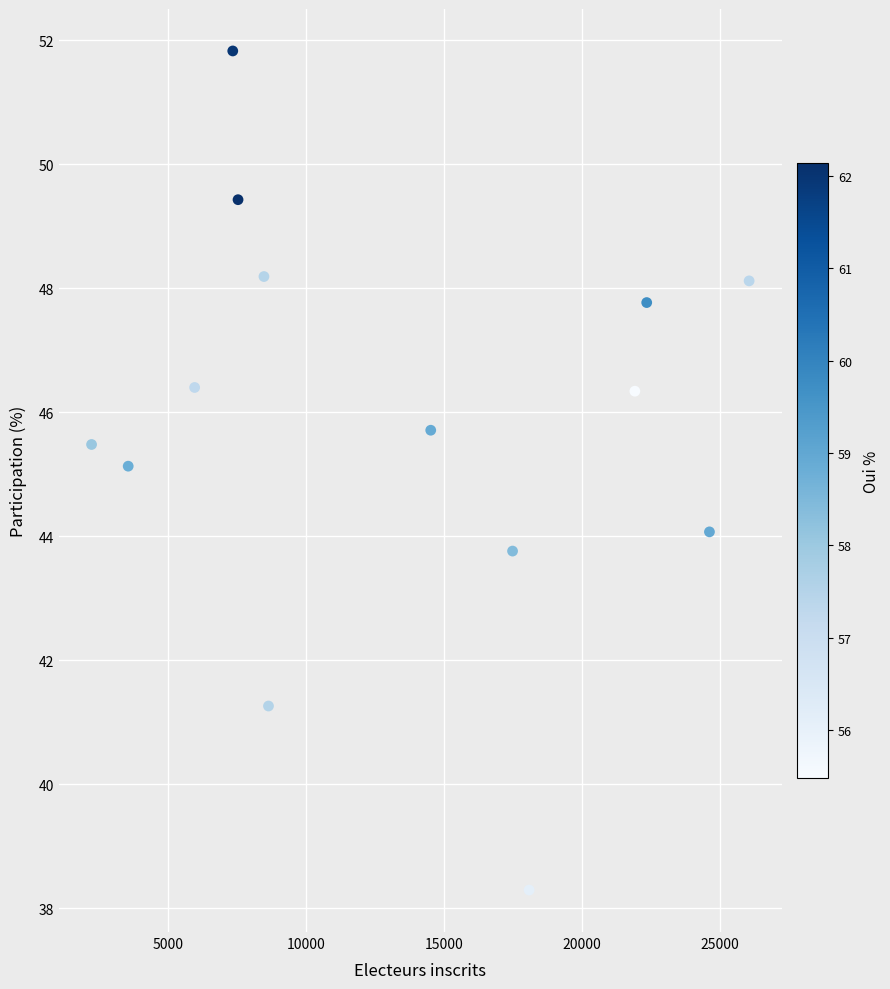

What is the range of X values (max minus min)?

23821.0